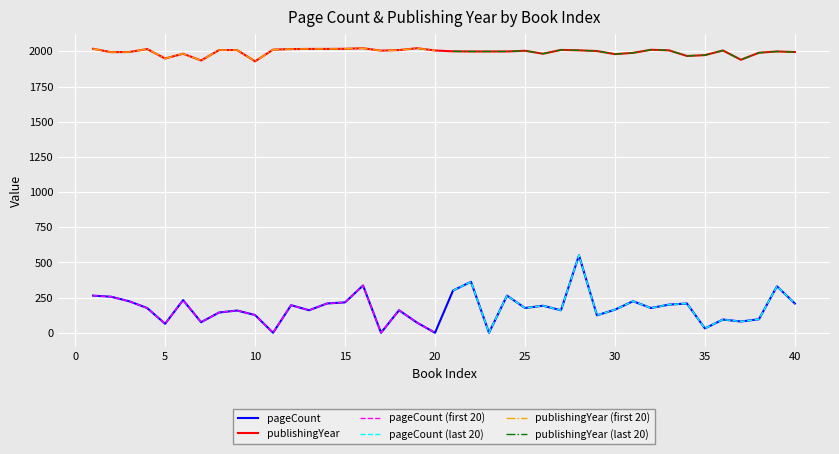

True or false: pageCount and publishingYear intersect in this chart.

False